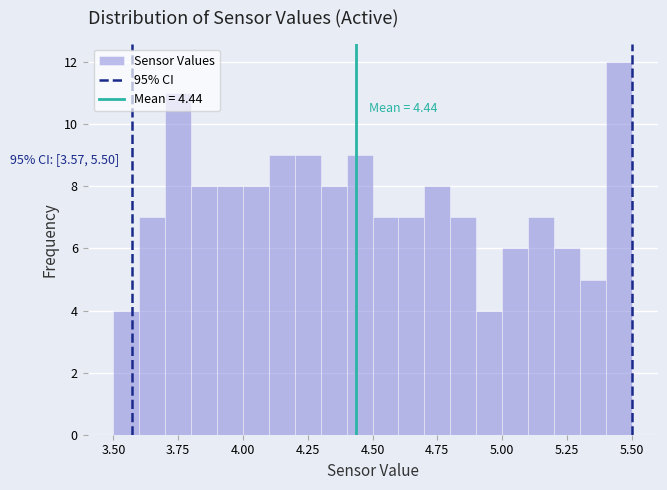

Read against the x-axis, roughly where is the centre of the tallest bar?

5.45